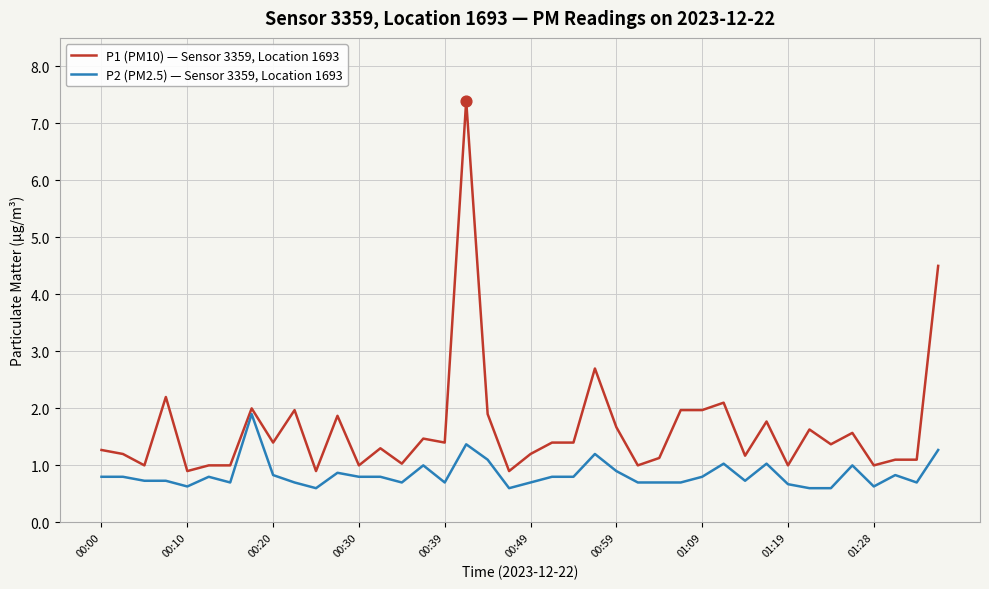

Which series has the widest spread of values?

P1 (PM10) — Sensor 3359, Location 1693